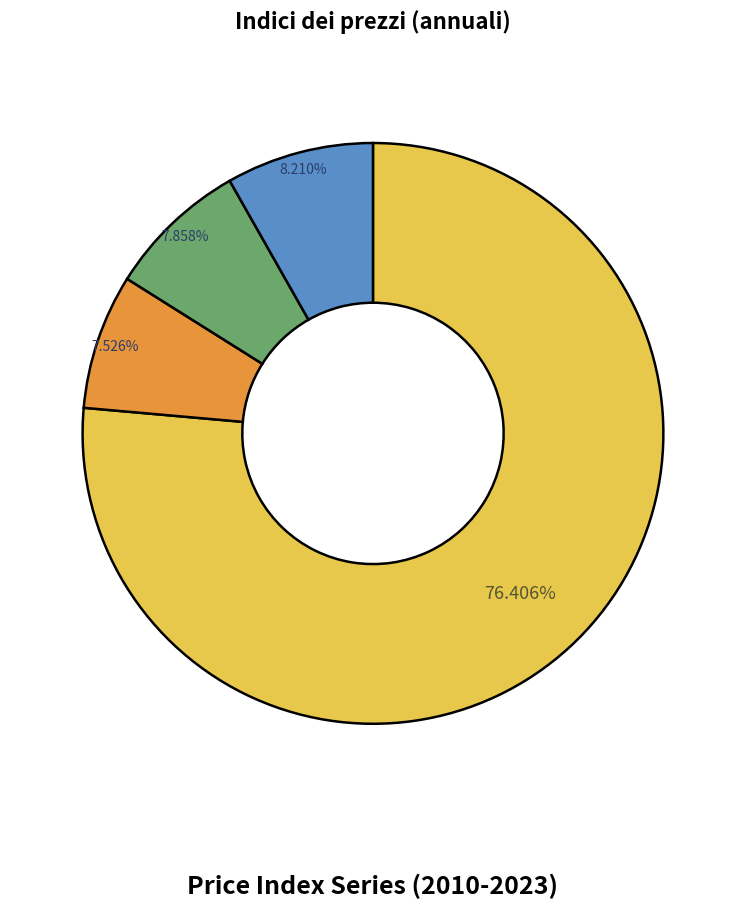

Is there any slice that represents more than half of the pie?

Yes